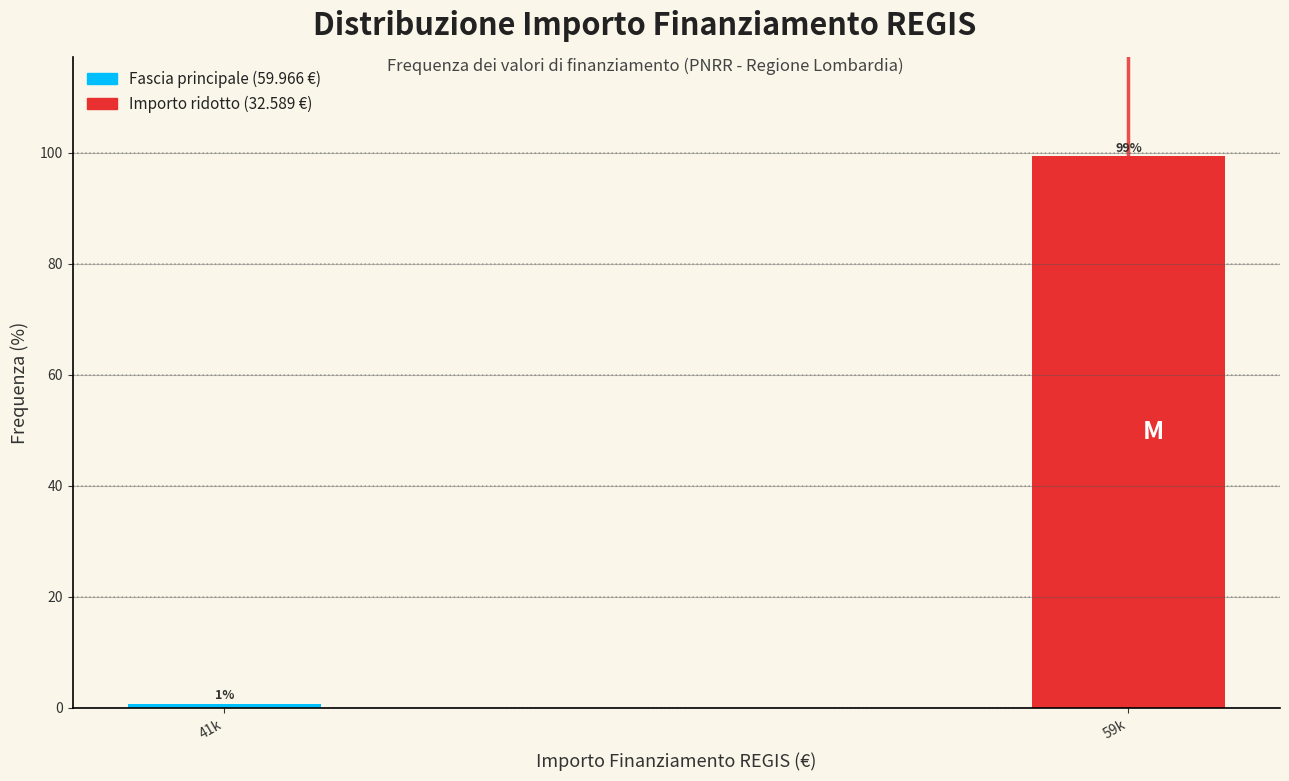

What is the greatest value displayed?

99.3